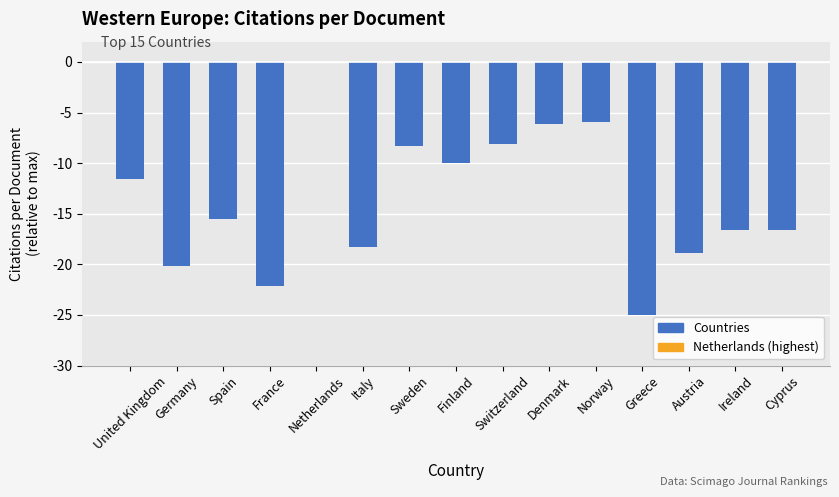

What is the difference between the values at Switzerland and Italy?

10.2